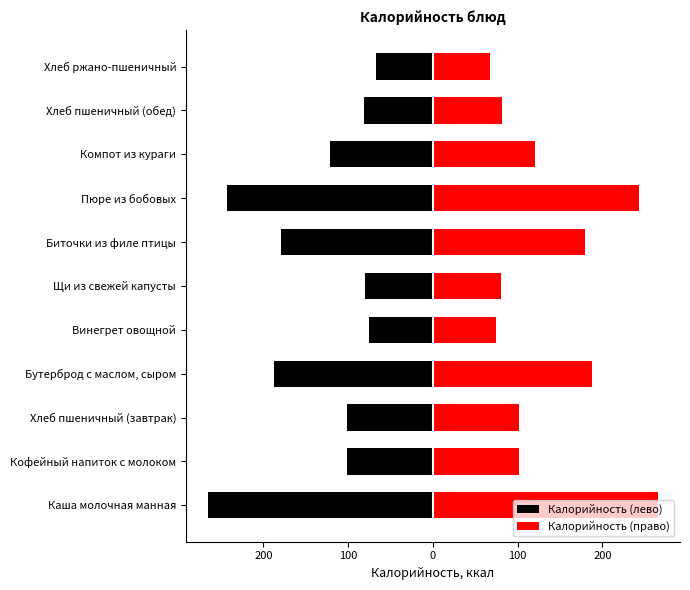

What is the average value of the Калорийность (лево) series?

-136